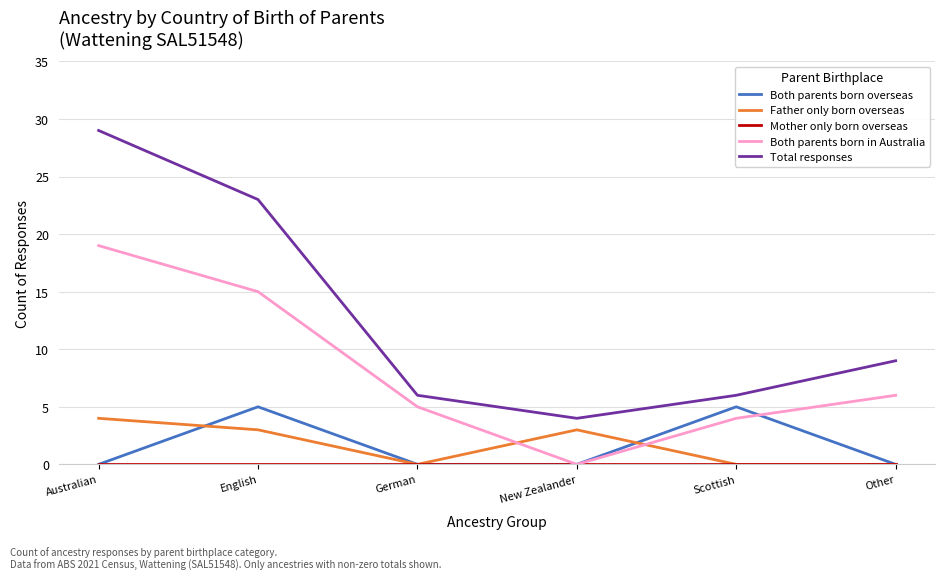

Which series has the widest spread of values?

Total responses